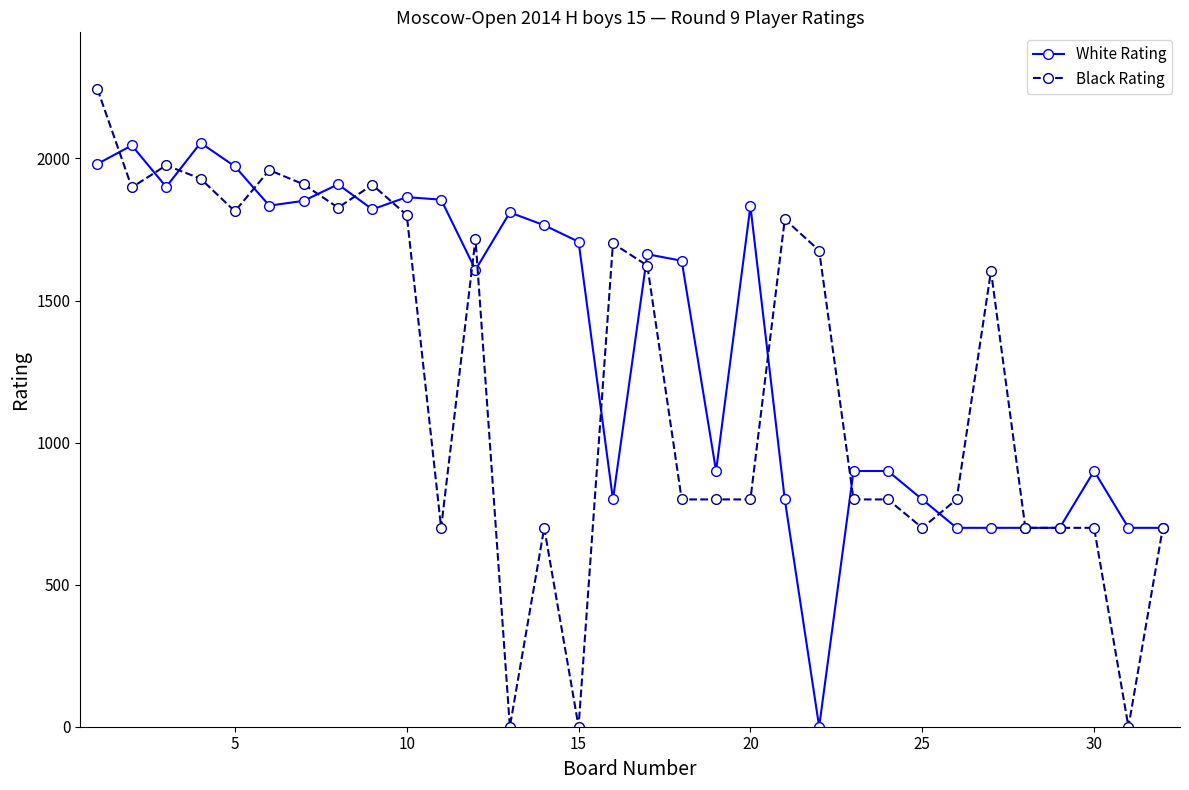

Rank the series by their maximum value, from highest to lowest.

Black Rating, White Rating